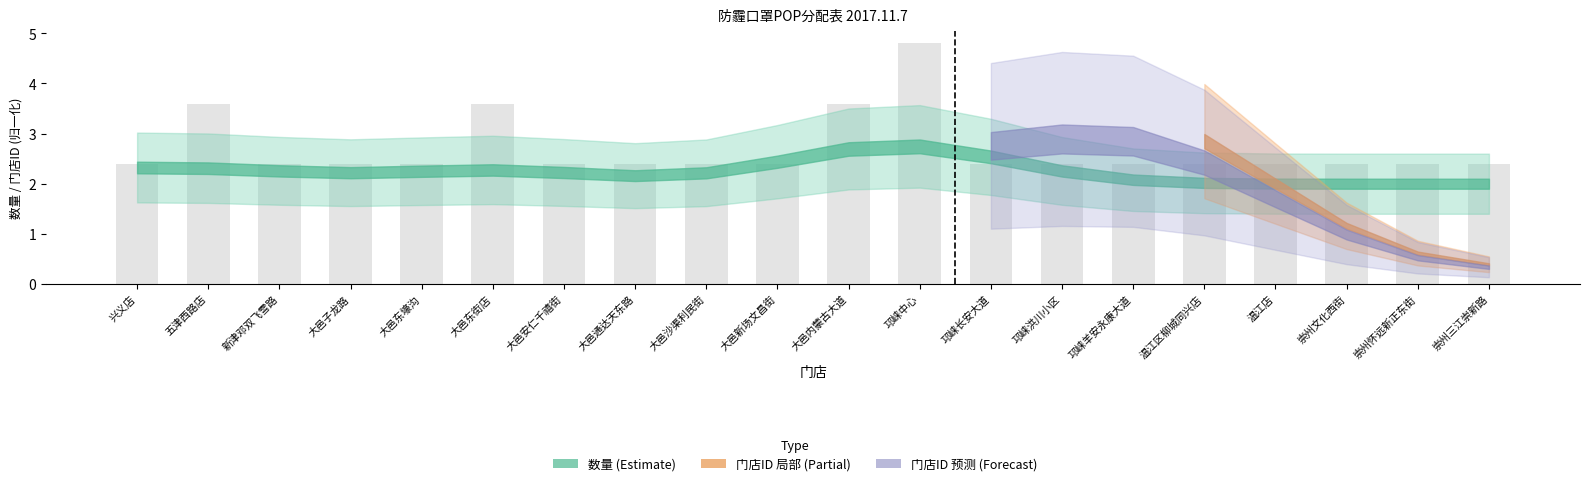

Count the values in the range 2 to 3.

16